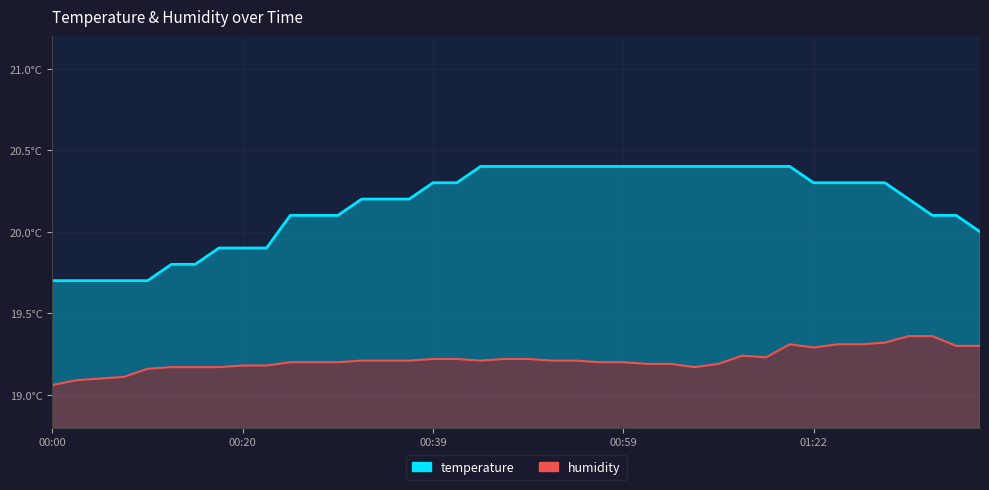

The value of humidity at 01:07 is 30.7. True or false?

False